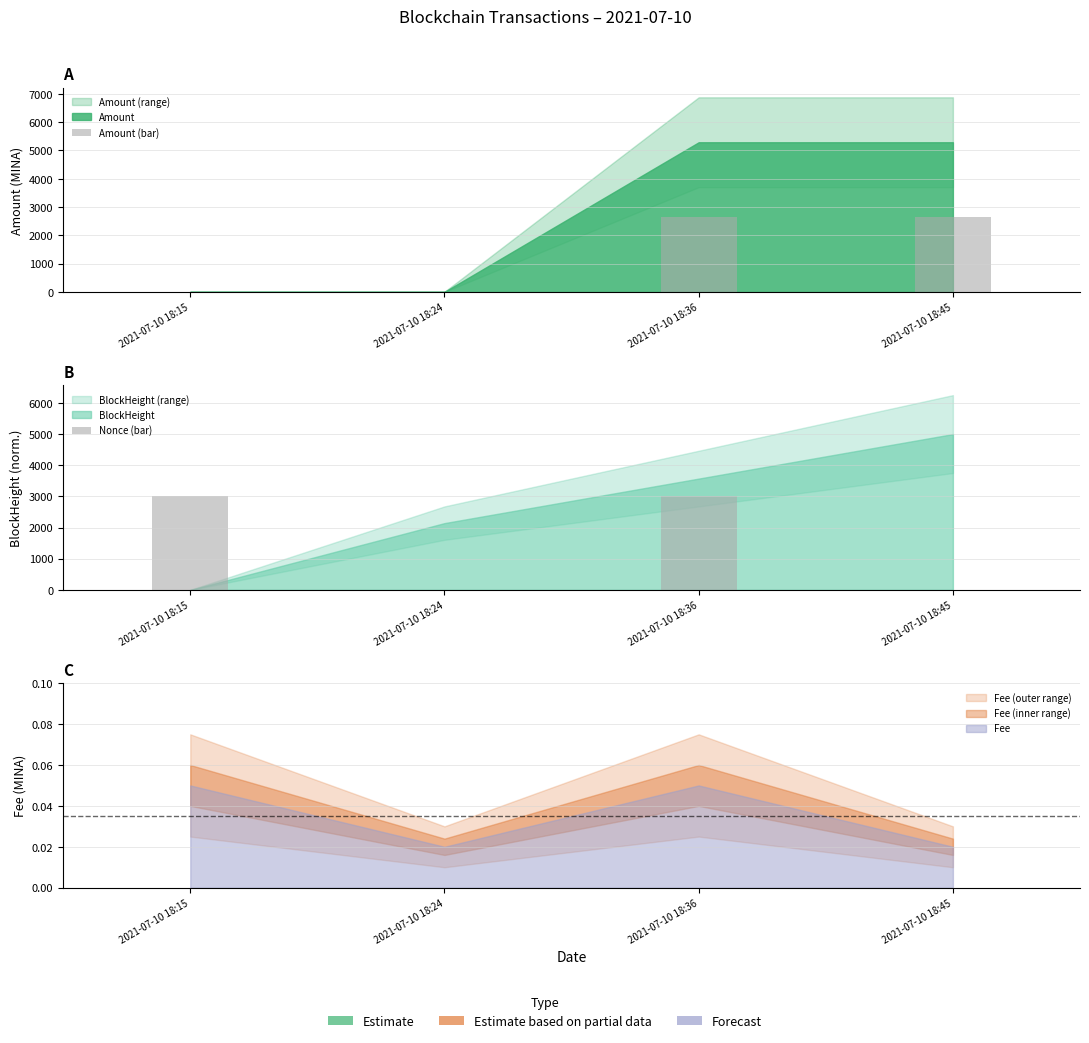

How many groups of bars are there?

4